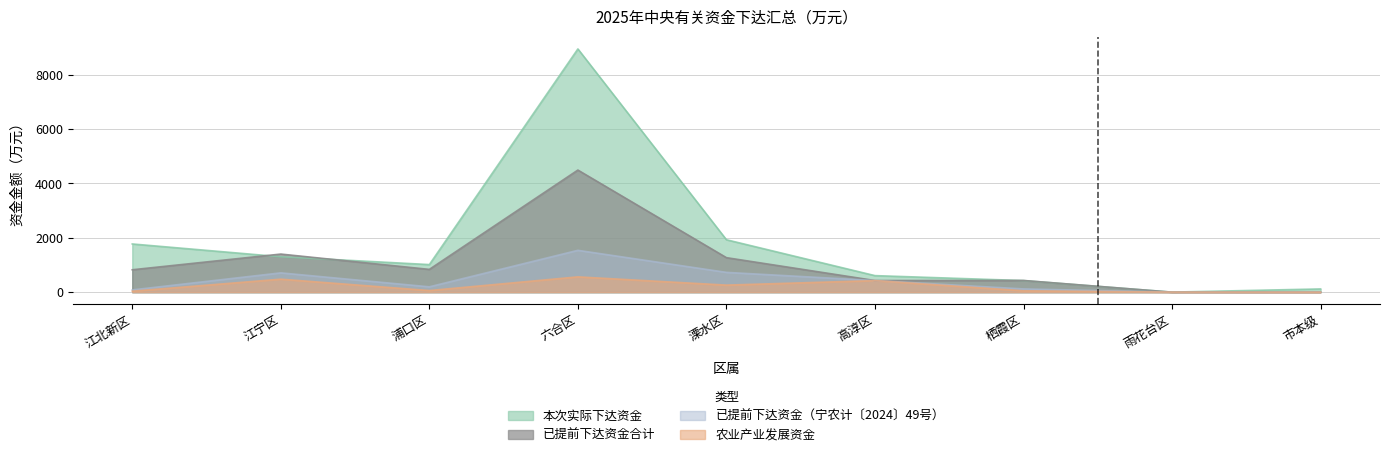

Where does the 已提前下达资金合计 series first go above 823?

江北新区